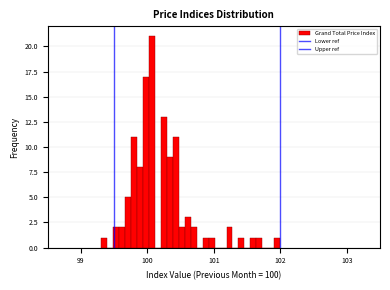

Read against the x-axis, roughly where is the centre of the tallest bar?

100.1